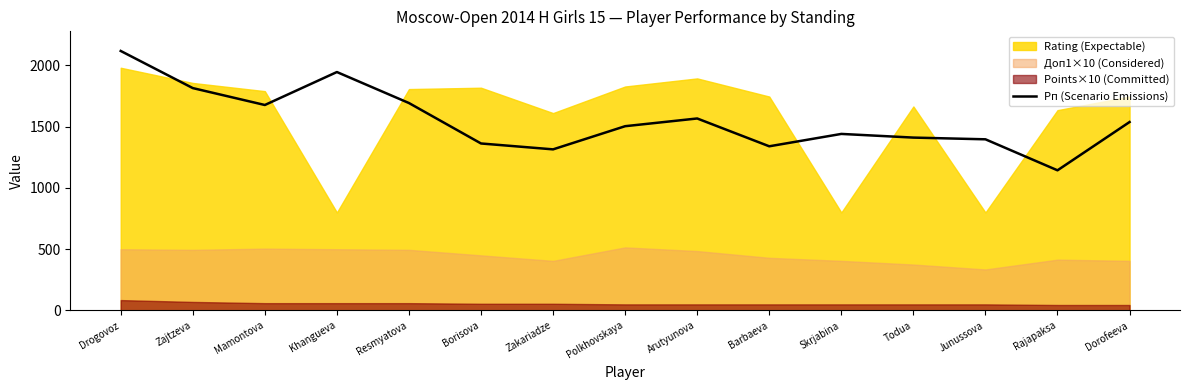

Is it true that the value at Junussova is 1827?

False